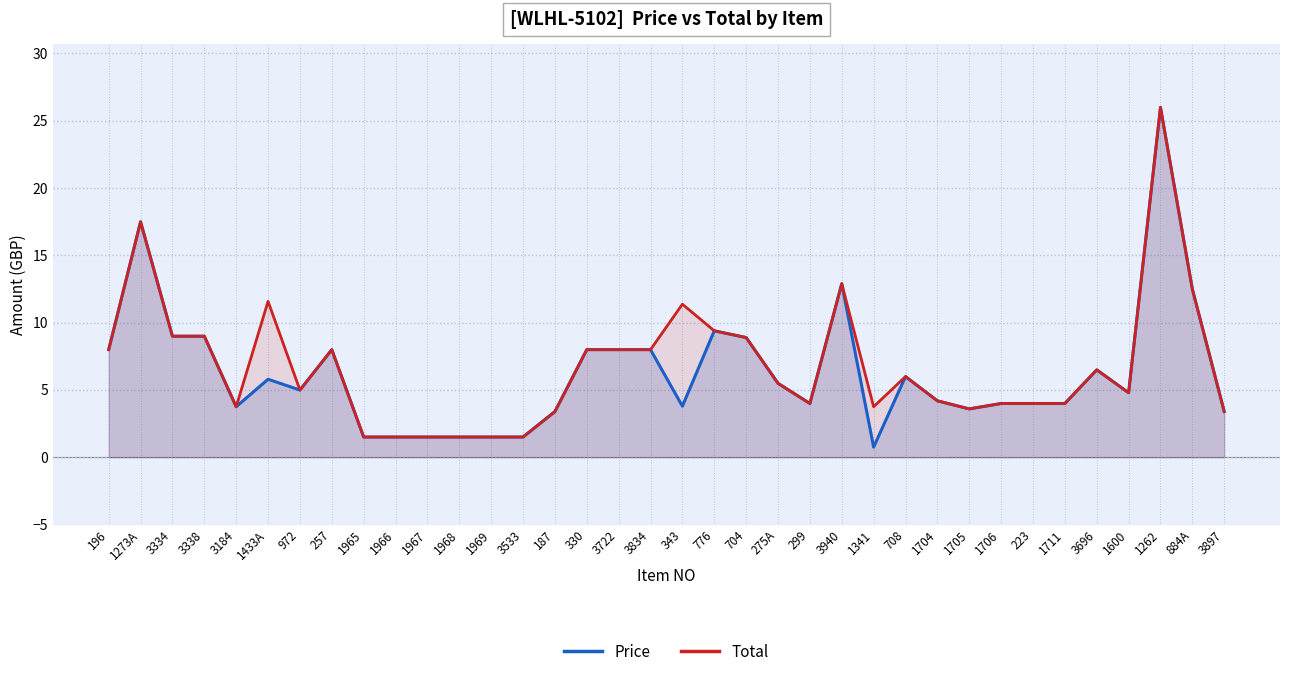

What are all the series names shown in the legend?

Price, Total